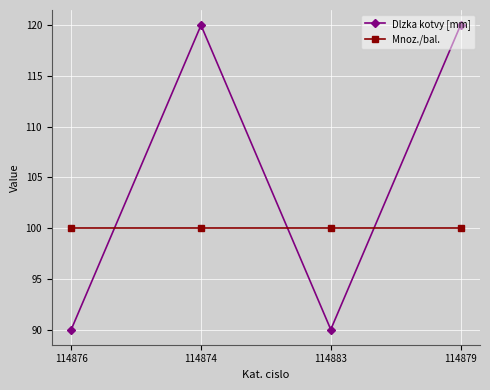

Rank the series at 114879 from lowest to highest value.

Mnoz./bal., Dlzka kotvy [mm]